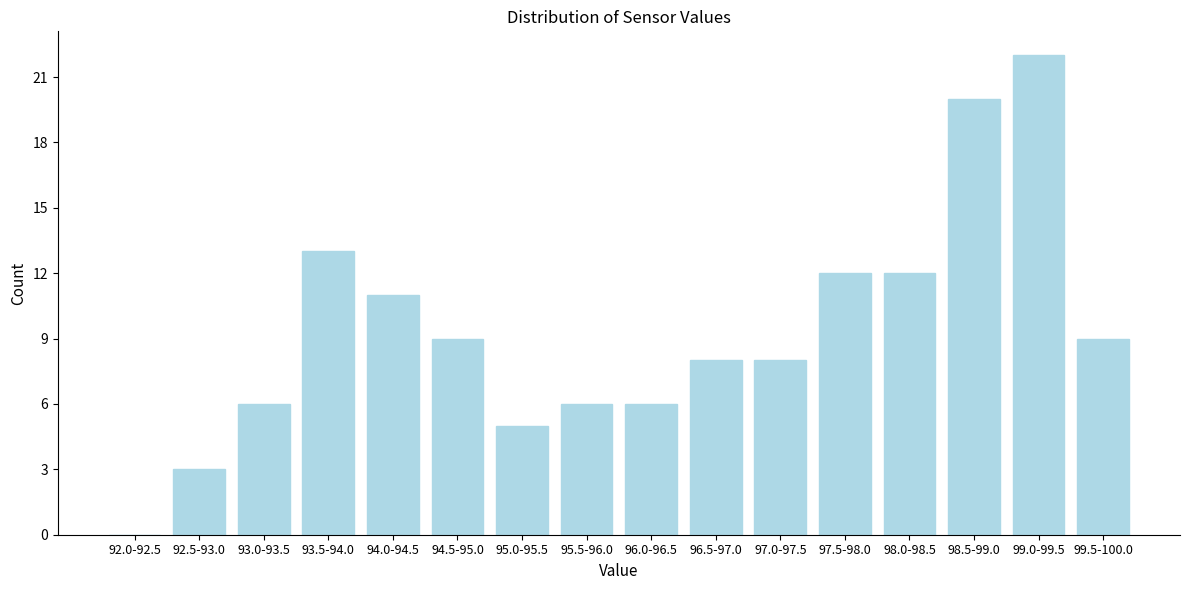

Reading right to left, transcribe all the data shown in this chart.

99.5-100.0=9	99.0-99.5=22	98.5-99.0=20	98.0-98.5=12	97.5-98.0=12	97.0-97.5=8	96.5-97.0=8	96.0-96.5=6	95.5-96.0=6	95.0-95.5=5	94.5-95.0=9	94.0-94.5=11	93.5-94.0=13	93.0-93.5=6	92.5-93.0=3	92.0-92.5=0